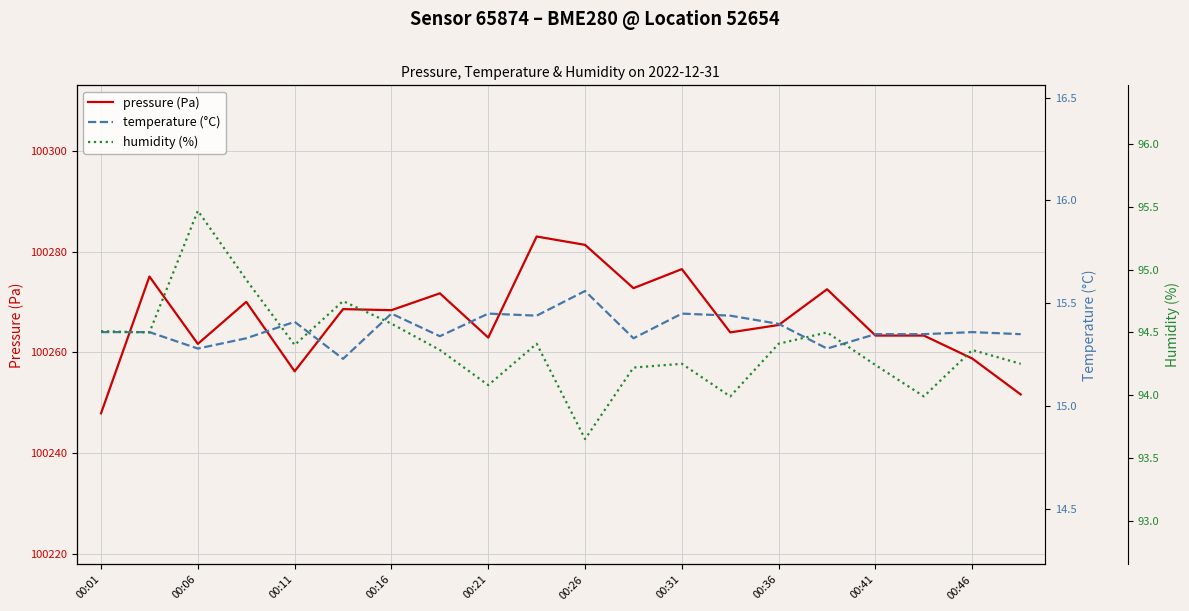

What is the minimum value for humidity (%)?

93.7